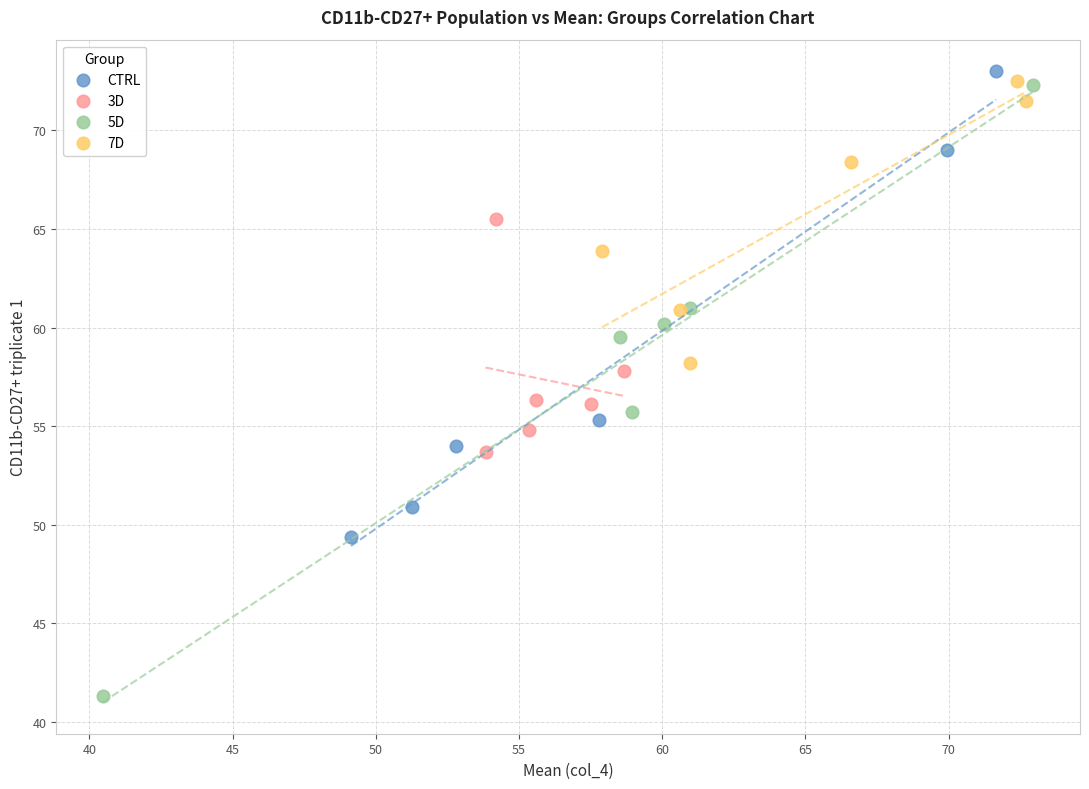

Which series contains the lowest Y value?

5D